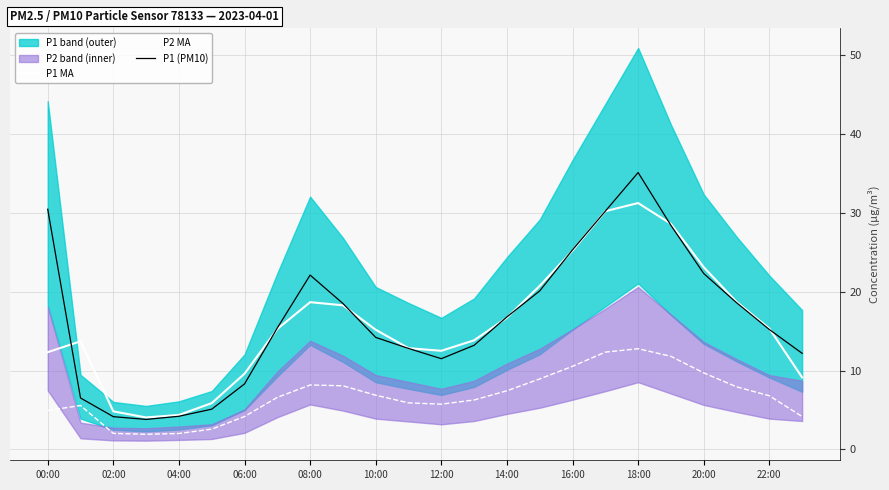

True or false: P2 MA and P1 MA cross at least once.

False